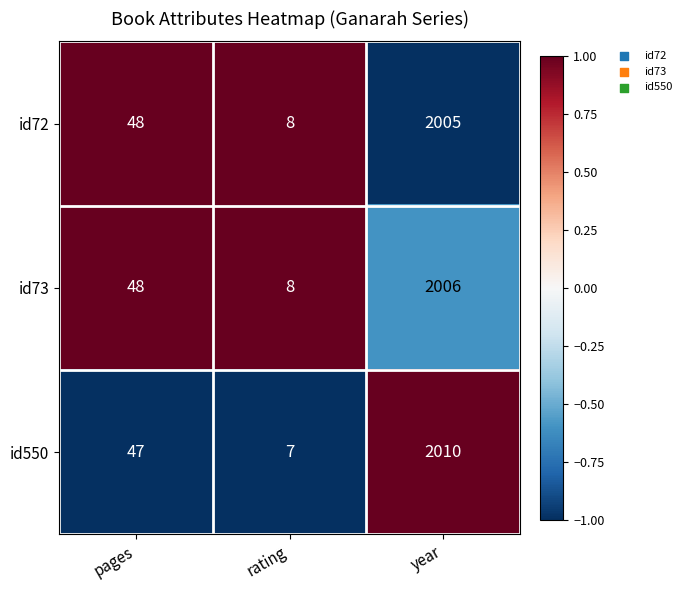

Where is id72 nearest to the value 1006?

pages